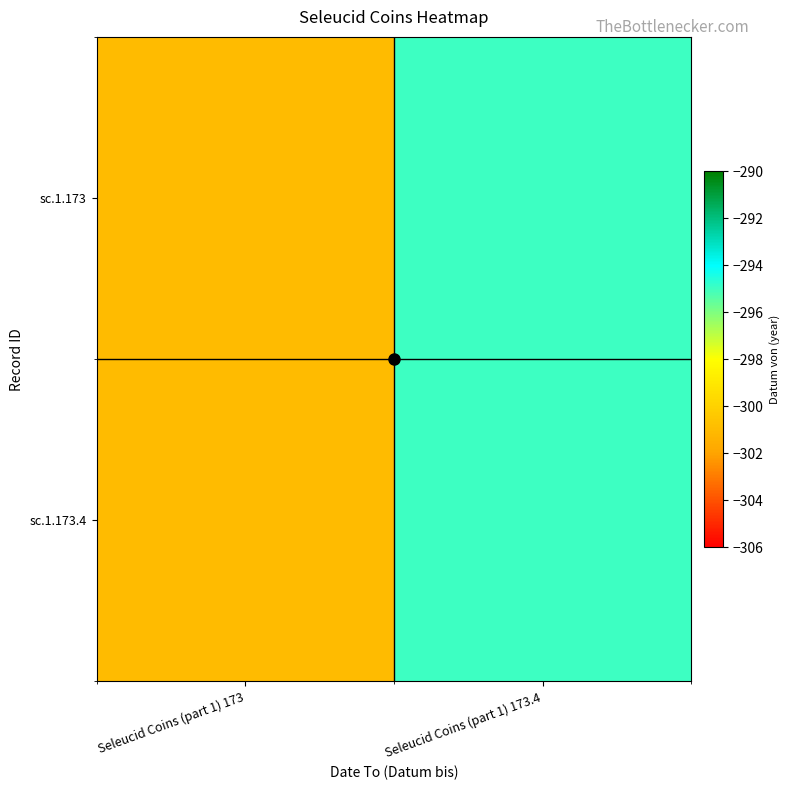

Reading right to left, transcribe all the data shown in this chart.

sc.1.173: Seleucid Coins (part 1) 173.4=-295	Seleucid Coins (part 1) 173=-301
sc.1.173.4: Seleucid Coins (part 1) 173.4=-295	Seleucid Coins (part 1) 173=-301